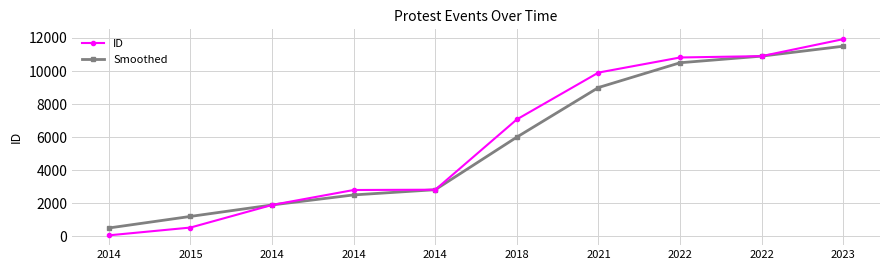

What are all the series names shown in the legend?

ID, Smoothed